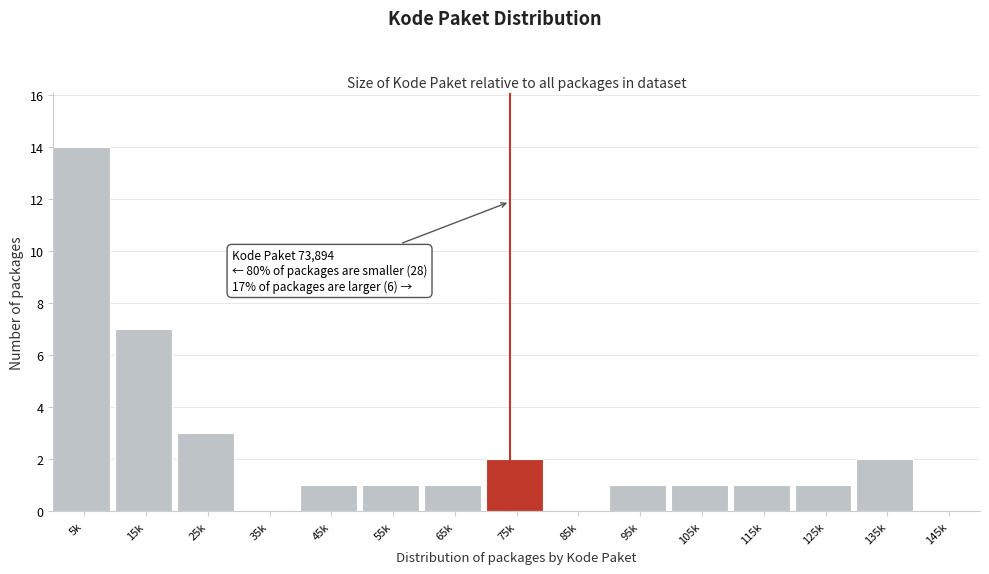

Reading left to right, transcribe all the data shown in this chart.

5k=14	15k=7	25k=3	35k=0	45k=1	55k=1	65k=1	75k=2	85k=0	95k=1	105k=1	115k=1	125k=1	135k=2	145k=0